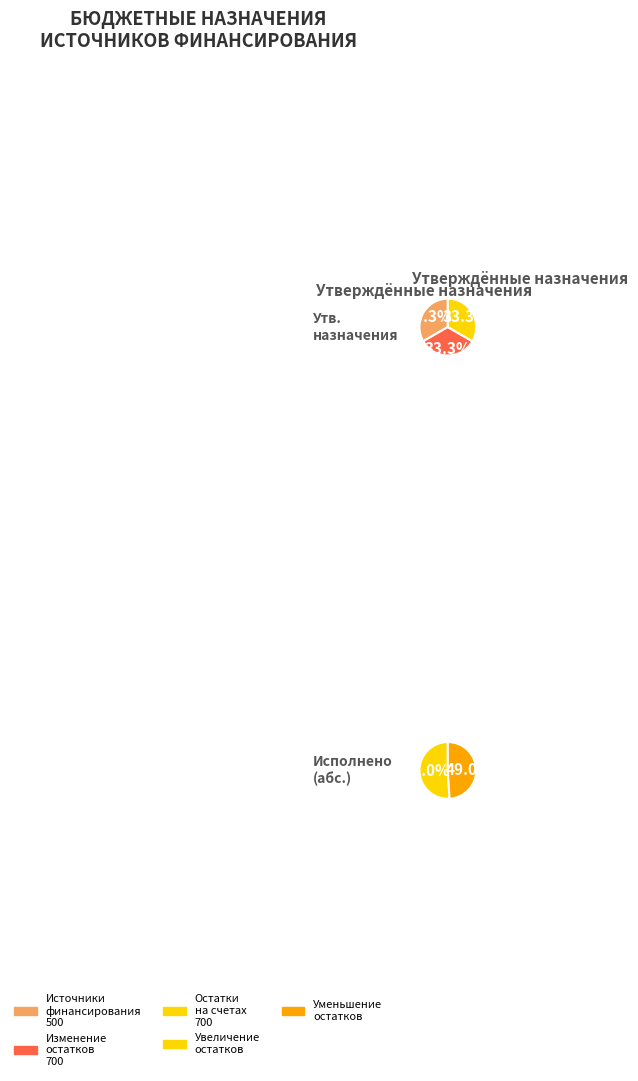

What is the ratio of the value at Изменение остатков средств to the value at Источники финансирования дефицита бюджета?

1.0